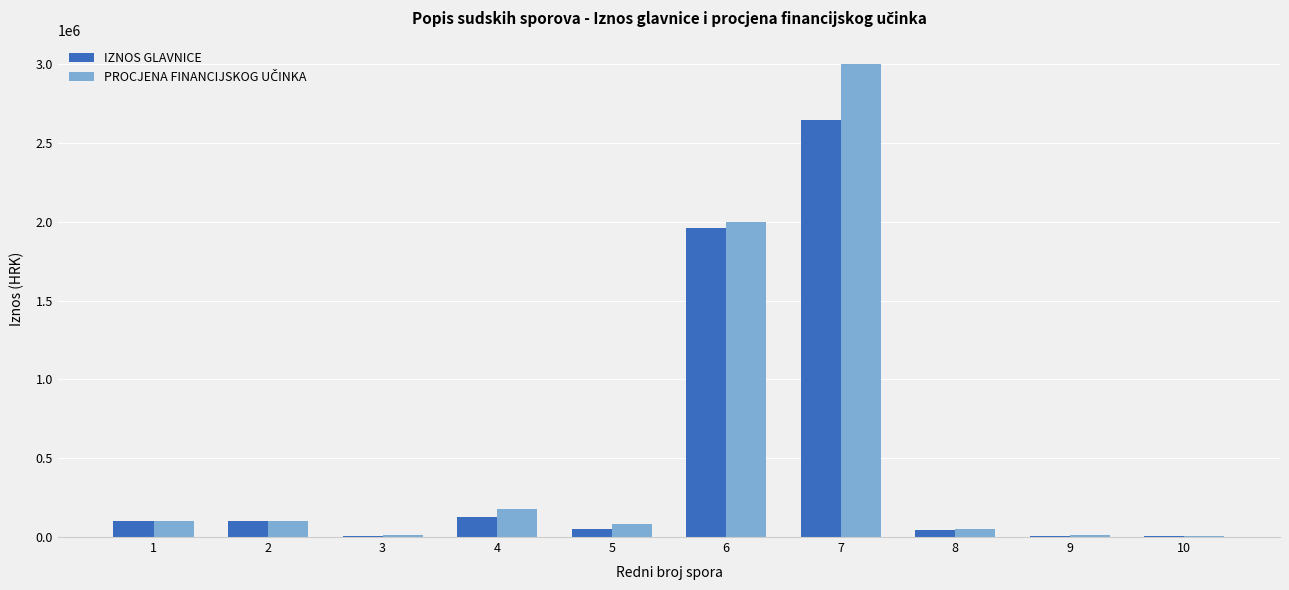

How many values in the IZNOS GLAVNICE series exceed 99983?

5